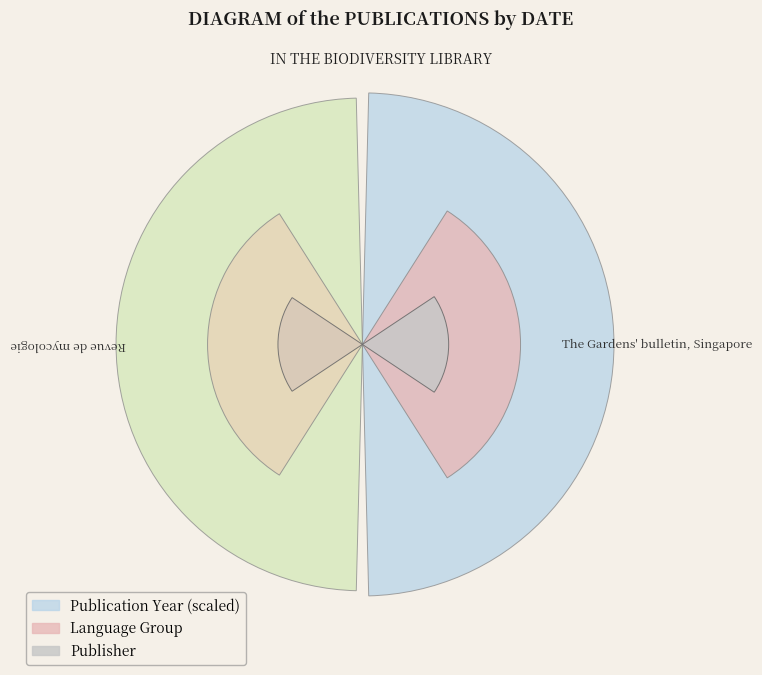

True or false: 0 accounts for 59% of the total.

False